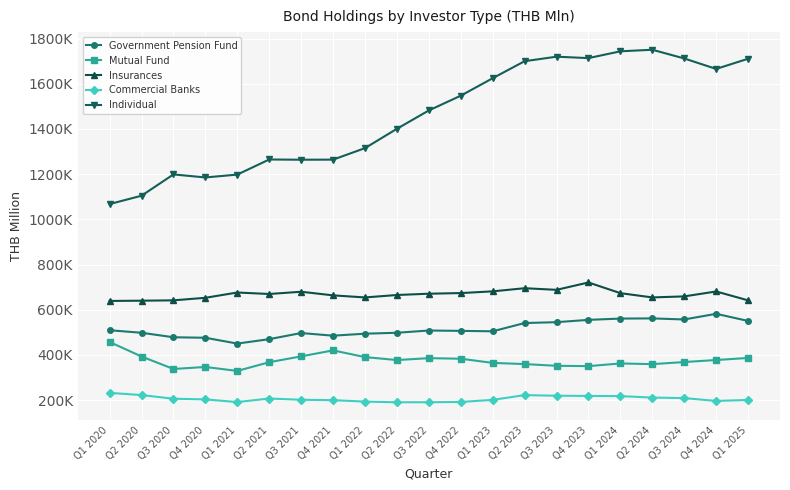

Reading left to right, what are all the values shown in this chart?

Government Pension Fund: Q1 2020=509103.9	Q2 2020=497949.7	Q3 2020=478051.1	Q4 2020=475849.5	Q1 2021=450079.2	Q2 2021=469614.4	Q3 2021=496744.5	Q4 2021=484984.8	Q1 2022=493838.9	Q2 2022=497959.4	Q3 2022=507896.6	Q4 2022=506298.8	Q1 2023=504423.0	Q2 2023=540997.0	Q3 2023=544841.0	Q4 2023=555027.0	Q1 2024=560734.0	Q2 2024=561532.0	Q3 2024=556802.0	Q4 2024=581810.0	Q1 2025=550293.0
Mutual Fund: Q1 2020=457161.7	Q2 2020=392874.7	Q3 2020=337692.5	Q4 2020=346567.4	Q1 2021=329079.1	Q2 2021=367591.9	Q3 2021=393495.0	Q4 2021=419972.2	Q1 2022=390222.8	Q2 2022=377241.8	Q3 2022=385522.5	Q4 2022=383010.2	Q1 2023=364579.0	Q2 2023=359367.0	Q3 2023=351682.0	Q4 2023=350281.0	Q1 2024=362150.0	Q2 2024=359070.0	Q3 2024=368341.0	Q4 2024=377345.0	Q1 2025=386466.0
Insurances: Q1 2020=638740.0	Q2 2020=639878.8	Q3 2020=641444.0	Q4 2020=652705.7	Q1 2021=676111.6	Q2 2021=669531.5	Q3 2021=679461.2	Q4 2021=663506.8	Q1 2022=654276.8	Q2 2022=665074.2	Q3 2022=670791.1	Q4 2022=673602.0	Q1 2023=681226.0	Q2 2023=695090.0	Q3 2023=687929.0	Q4 2023=720529.0	Q1 2024=673214.0	Q2 2024=654352.0	Q3 2024=658934.0	Q4 2024=680689.0	Q1 2025=641394.0
Commercial Banks: Q1 2020=231921.9	Q2 2020=222191.0	Q3 2020=206081.4	Q4 2020=202969.5	Q1 2021=191207.7	Q2 2021=206944.1	Q3 2021=201348.1	Q4 2021=199584.4	Q1 2022=193295.2	Q2 2022=190307.3	Q3 2022=190415.6	Q4 2022=191634.2	Q1 2023=201036.0	Q2 2023=221929.0	Q3 2023=219301.0	Q4 2023=218454.0	Q1 2024=217566.0	Q2 2024=211125.0	Q3 2024=208760.0	Q4 2024=196244.0	Q1 2025=200497.0
Individual: Q1 2020=1067537.3	Q2 2020=1104432.8	Q3 2020=1198727.5	Q4 2020=1185285.9	Q1 2021=1197950.6	Q2 2021=1264806.0	Q3 2021=1263805.8	Q4 2021=1264192.7	Q1 2022=1315073.1	Q2 2022=1400656.5	Q3 2022=1481875.3	Q4 2022=1547125.9	Q1 2023=1624463.0	Q2 2023=1699838.0	Q3 2023=1719766.0	Q4 2023=1713464.0	Q1 2024=1743577.0	Q2 2024=1750539.0	Q3 2024=1711931.0	Q4 2024=1665655.0	Q1 2025=1710651.0